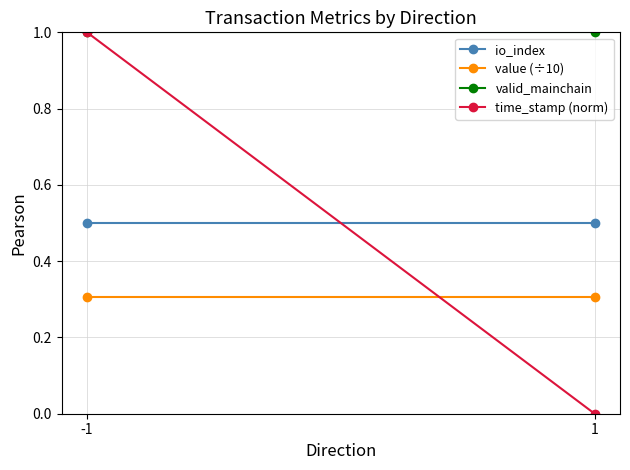

What is the value of the io_index point at the 2nd from the left?

0.5